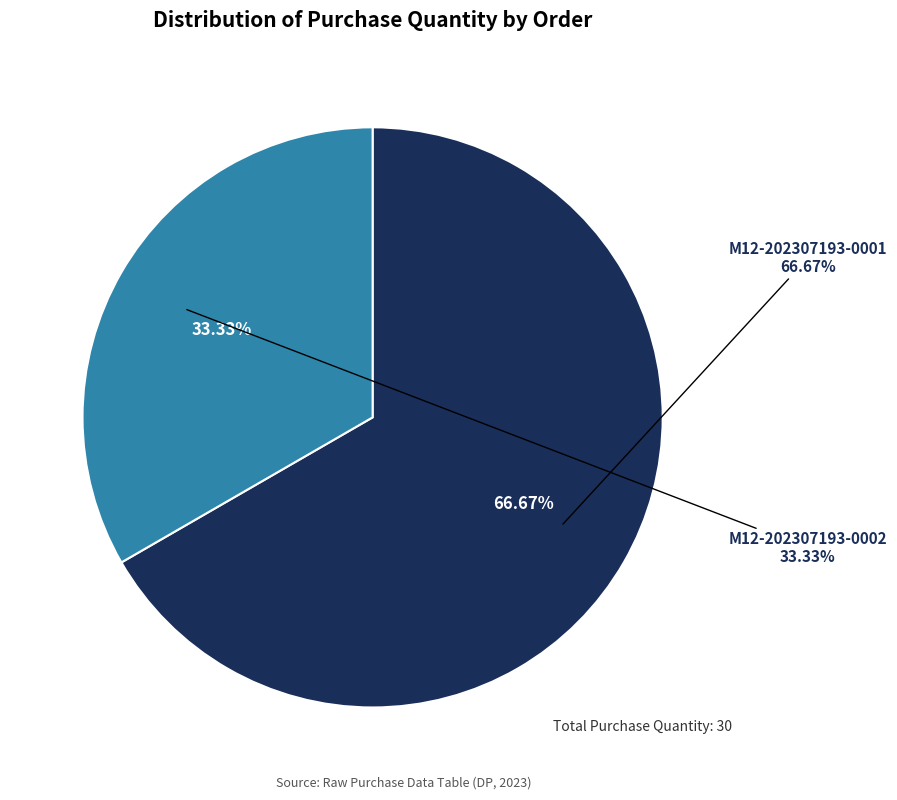

True or false: M12-202307193-0002 accounts for 33% of the total.

True